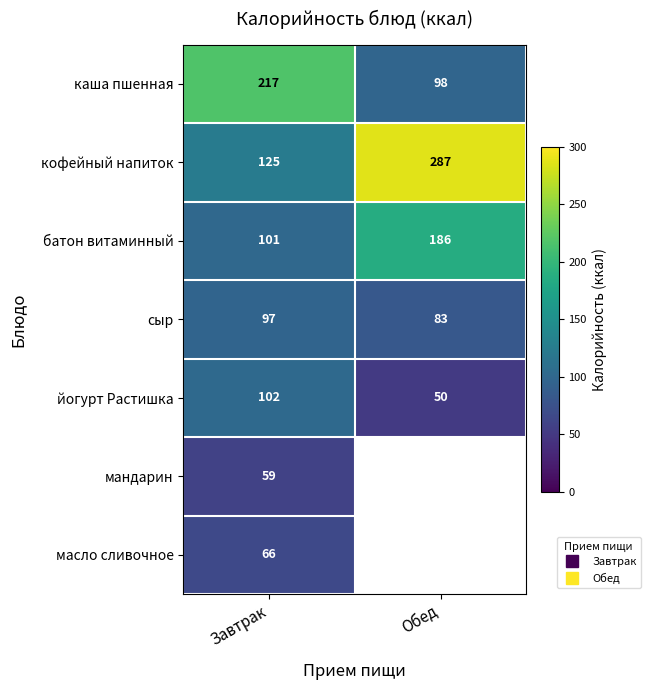

Between Завтрак and Обед, which series saw the biggest shift?

кофейный напиток